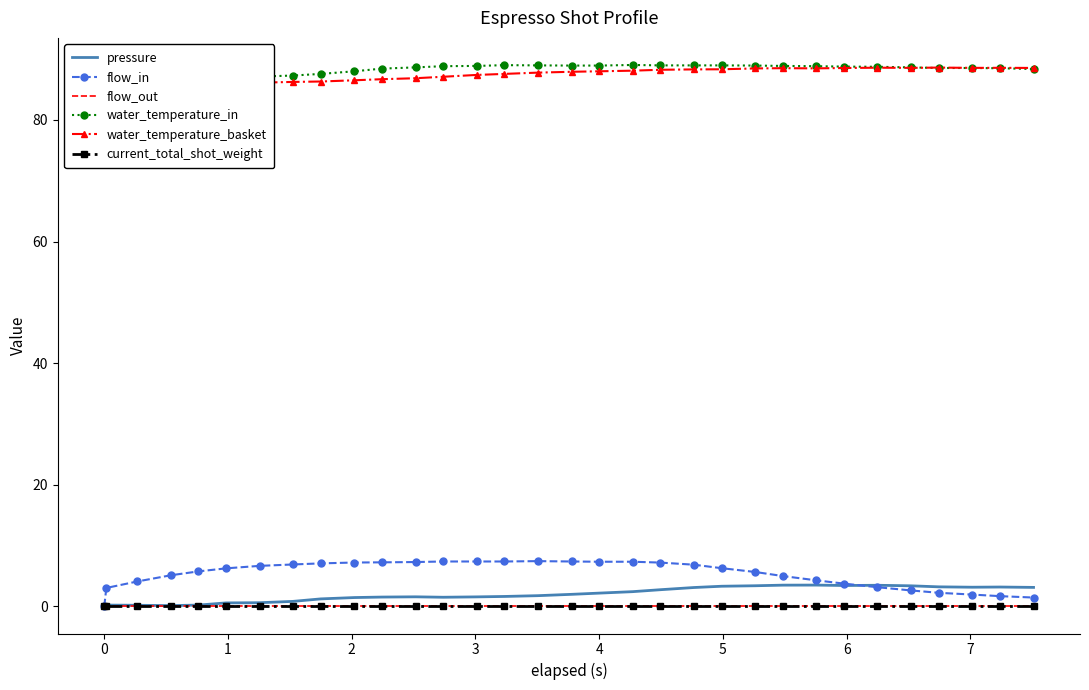

True or false: flow_out and flow_in intersect in this chart.

False